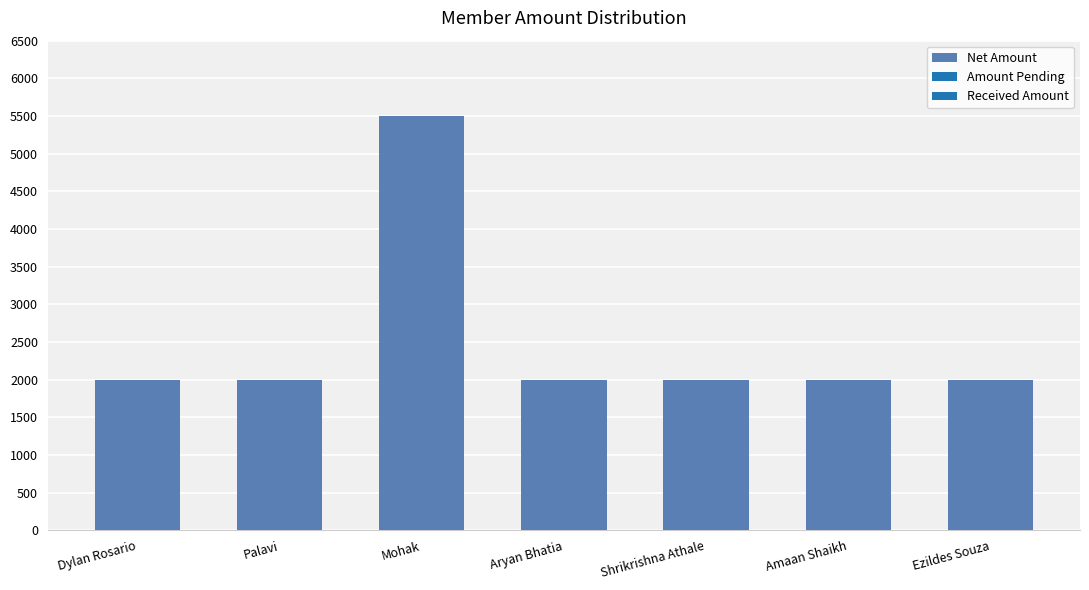

What is the difference between the maximum and minimum values?

3500